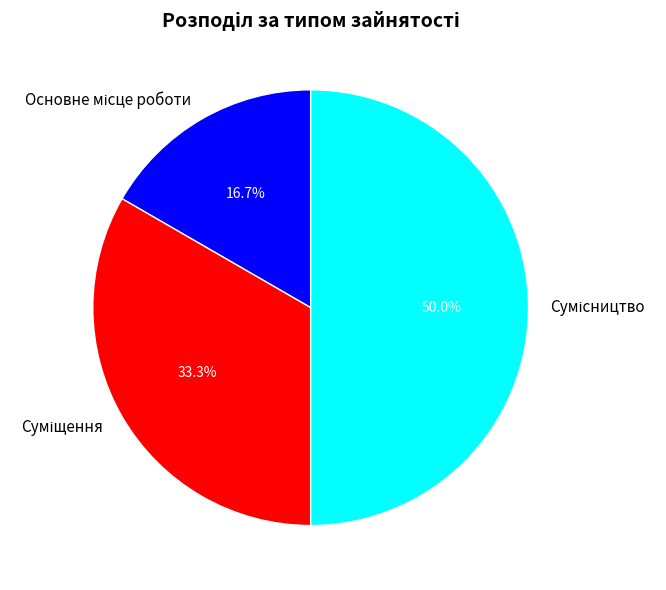

True or false: Сумісництво accounts for 50% of the total.

True